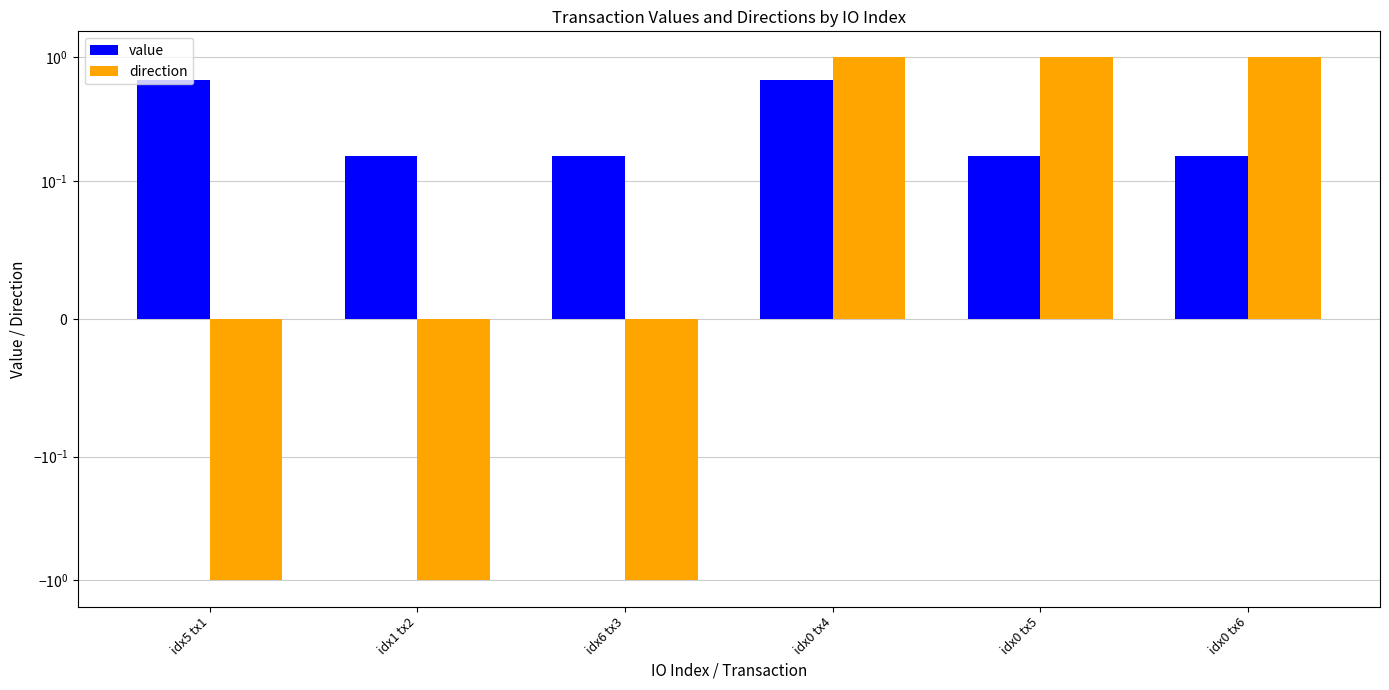

The direction series shows -1.6 at idx6 tx3. True or false?

False